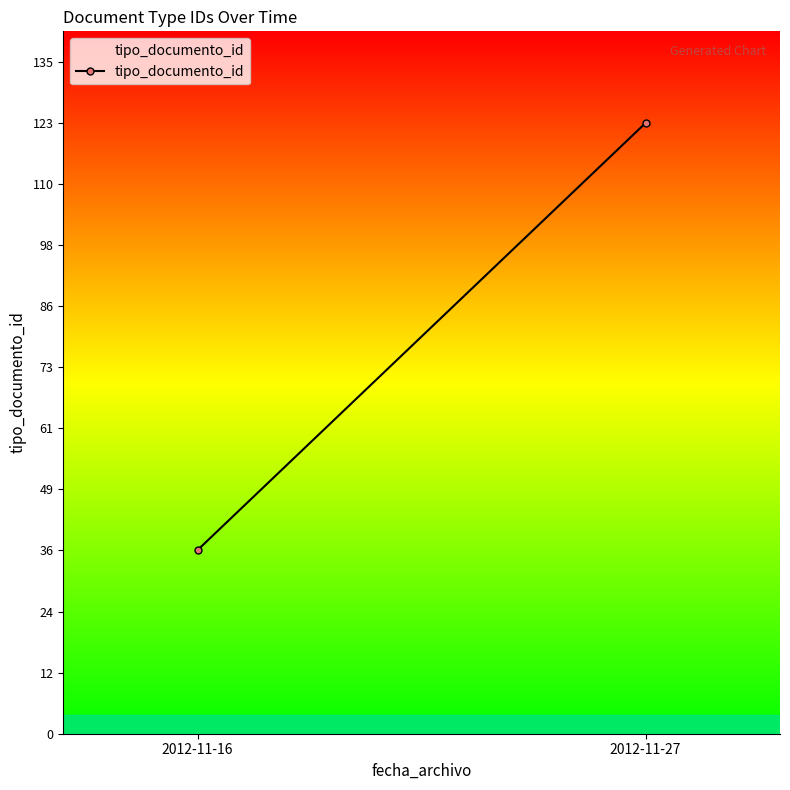

What is the difference between the values at 2012-11-16 and 2012-11-27?

86